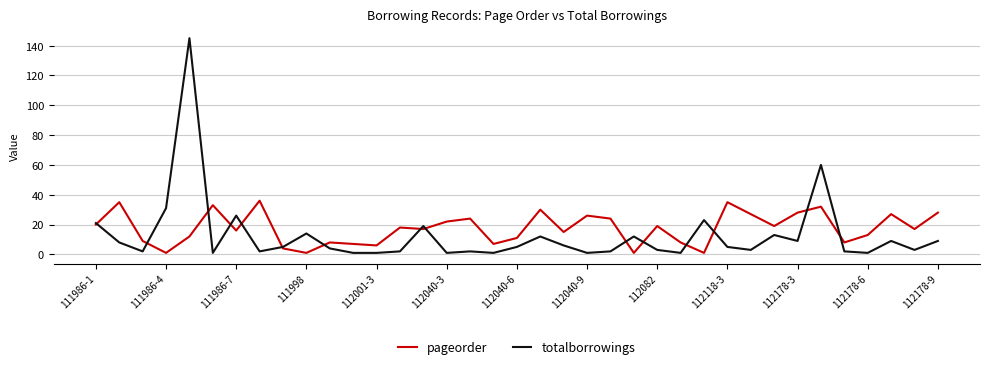

After their last crossing, which series has the higher values: pageorder or totalborrowings?

pageorder